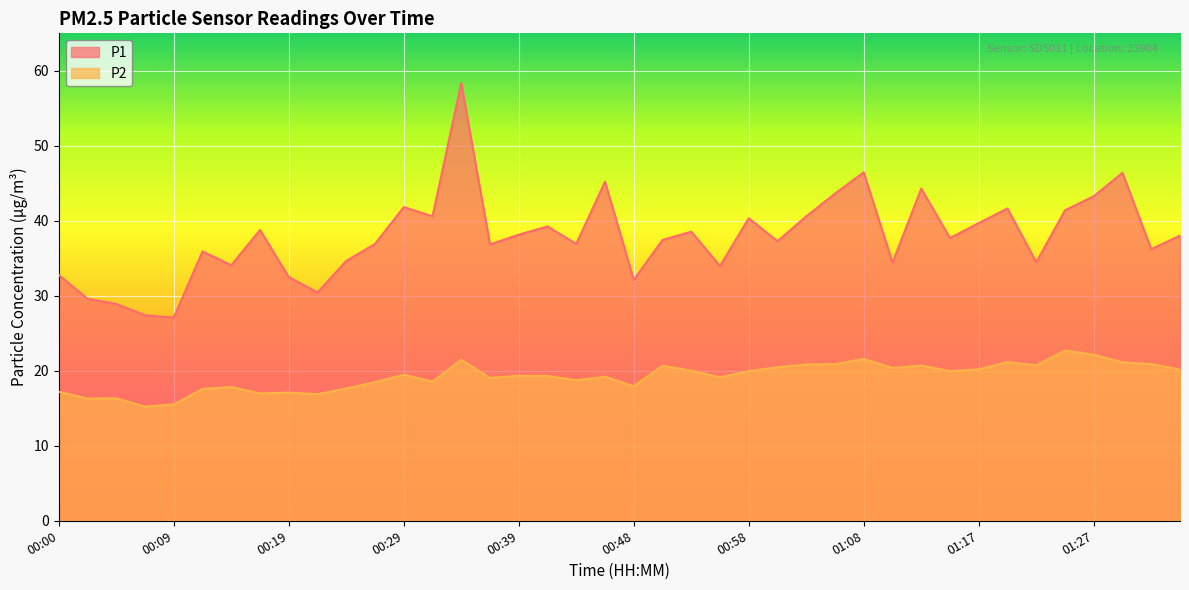

What is the approximate value of P2 at 01:08?

21.6